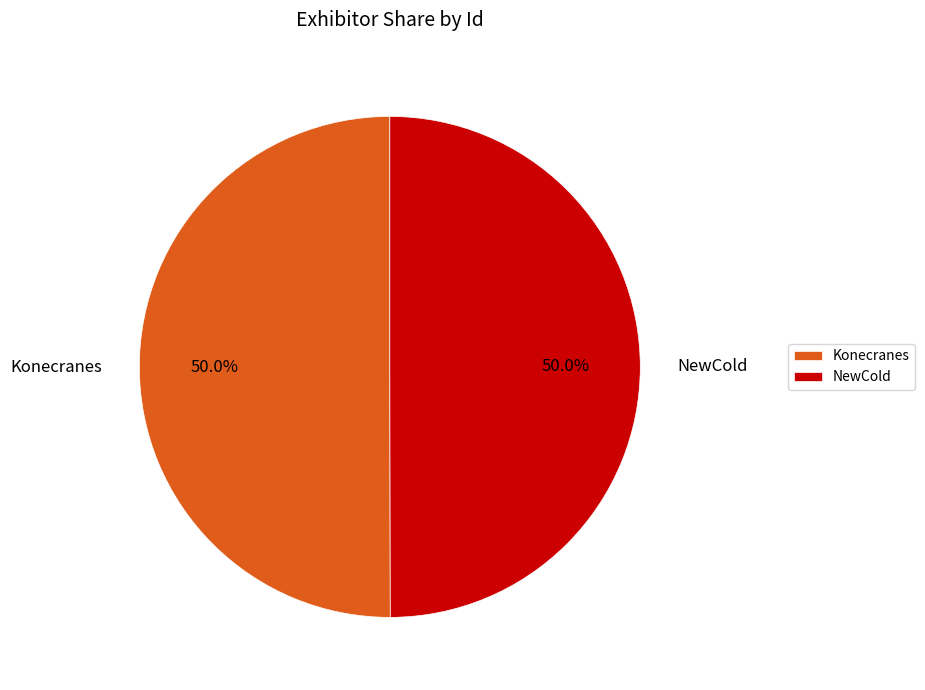

Is the sum of Konecranes and NewCold greater than half?

Yes